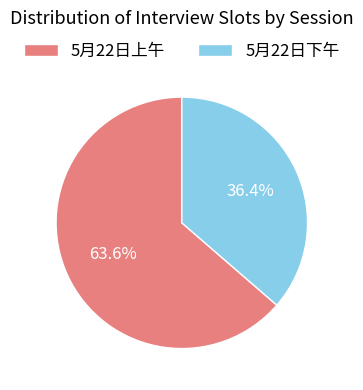

Do 5月22日上午 and 5月22日下午 together represent more than half of the pie?

Yes